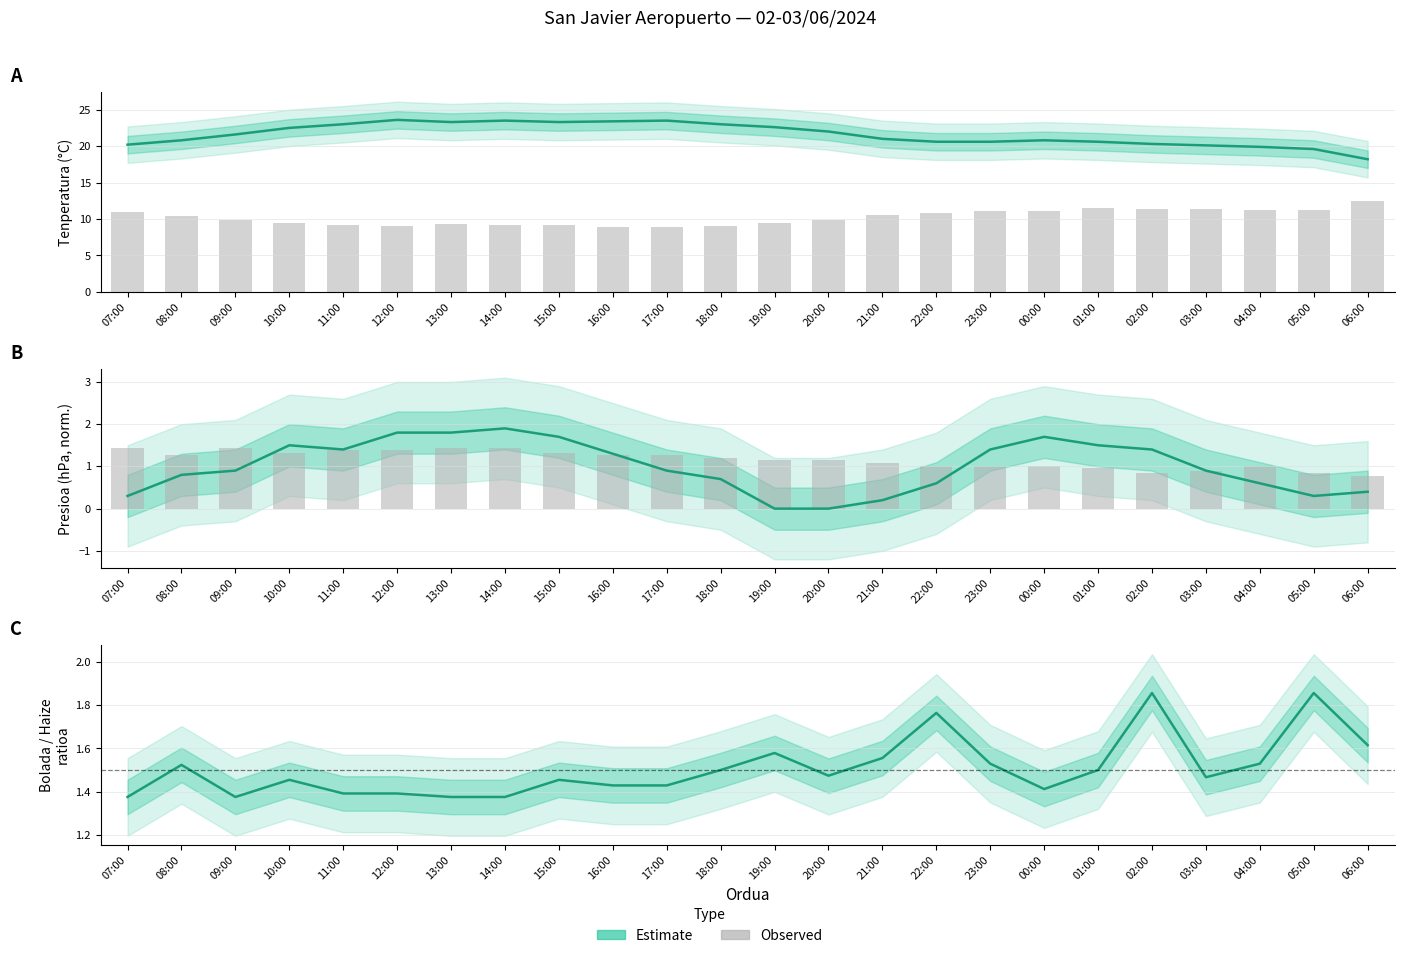

Reading left to right, list all the values displayed in this chart.

Tenperatura (°C): 20.2	20.8	21.6	22.5	23.0	23.6	23.3	23.5	23.3	23.4	23.5	23.0	22.6	22.0	21.0	20.6	20.6	20.8	20.6	20.3	20.1	19.9	19.6	18.2
Hezetasuna (%): 10.9	10.3	9.9	9.4	9.2	9.0	9.3	9.2	9.2	8.8	8.8	9.0	9.4	9.9	10.5	10.8	11.1	11.1	11.5	11.4	11.4	11.2	11.2	12.4
Presioa (hPa): 0.3	0.8	0.9	1.5	1.4	1.8	1.8	1.9	1.7	1.3	0.9	0.7	0.0	0.0	0.2	0.6	1.4	1.7	1.5	1.4	0.9	0.6	0.3	0.4
Haizearen abiadura (km/h): 1.4	1.3	1.4	1.3	1.4	1.4	1.4	1.4	1.3	1.3	1.3	1.2	1.1	1.1	1.1	1.0	1.0	1.0	1.0	0.8	0.9	1.0	0.8	0.8
Bolada/Haize ratioa: 1.4	1.5	1.4	1.5	1.4	1.4	1.4	1.4	1.5	1.4	1.4	1.5	1.6	1.5	1.6	1.8	1.5	1.4	1.5	1.9	1.5	1.5	1.9	1.6